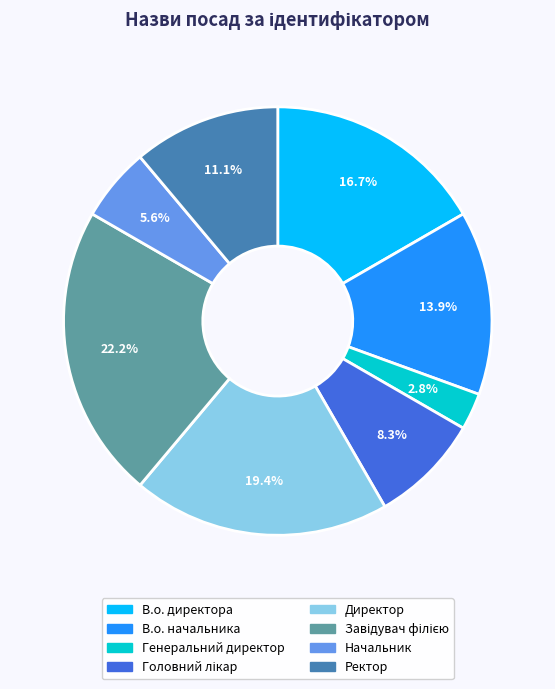

Is there any slice that represents more than half of the pie?

No